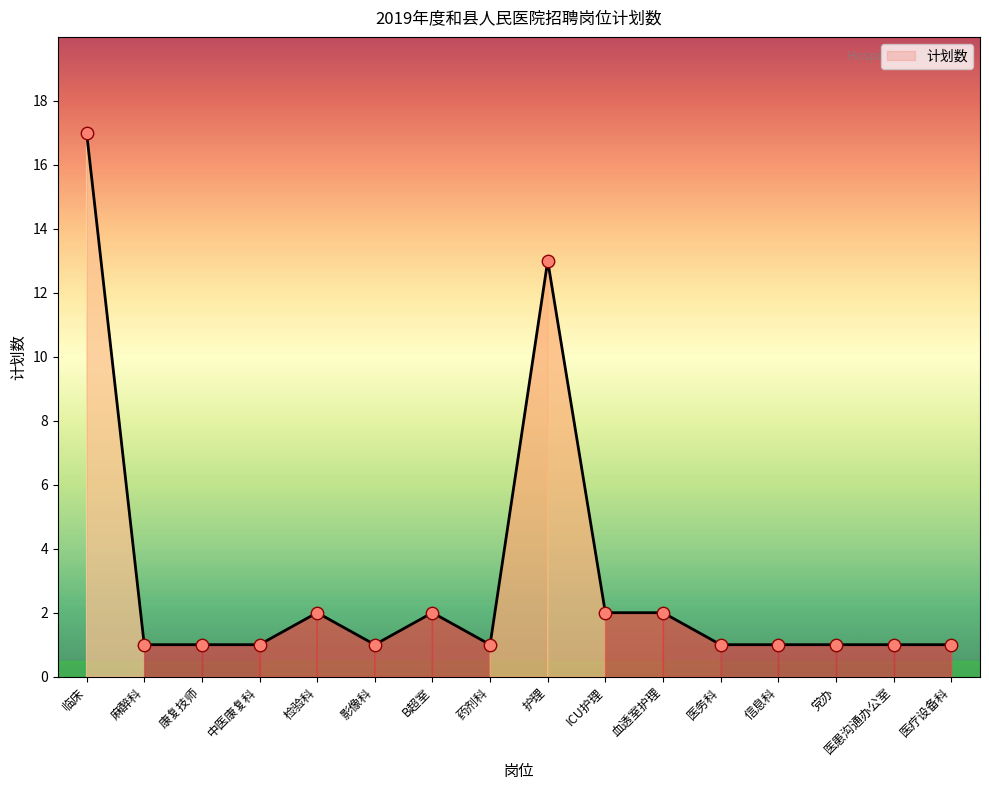

What is the change in value from 临床 to 医务科?

-16